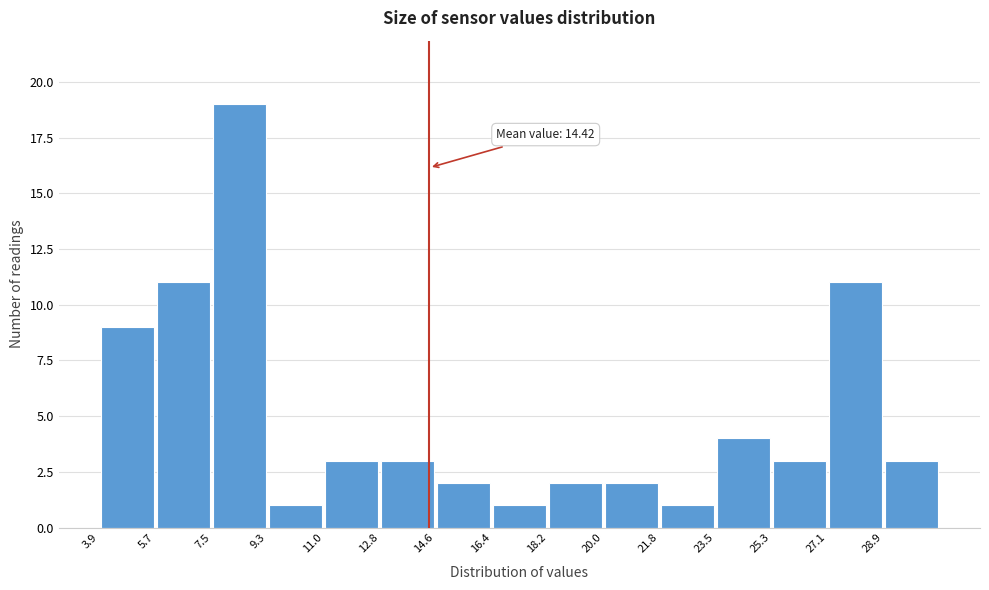

Which range on the x-axis has the tallest bar?

7.4 to 9.2